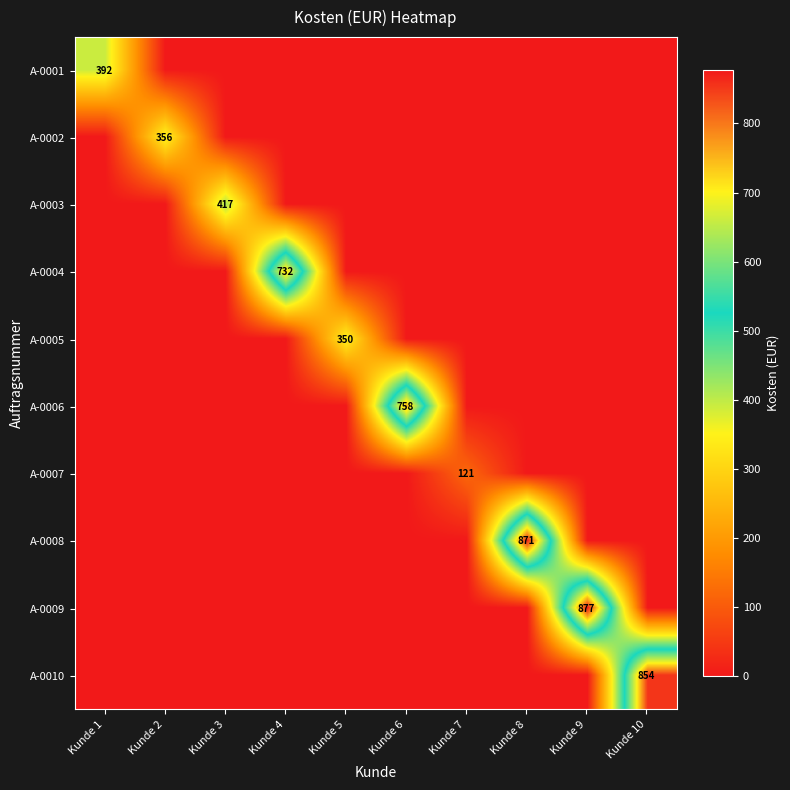

List the series in order of their peak value, highest first.

A-0009, A-0008, A-0010, A-0006, A-0004, A-0003, A-0001, A-0002, A-0005, A-0007